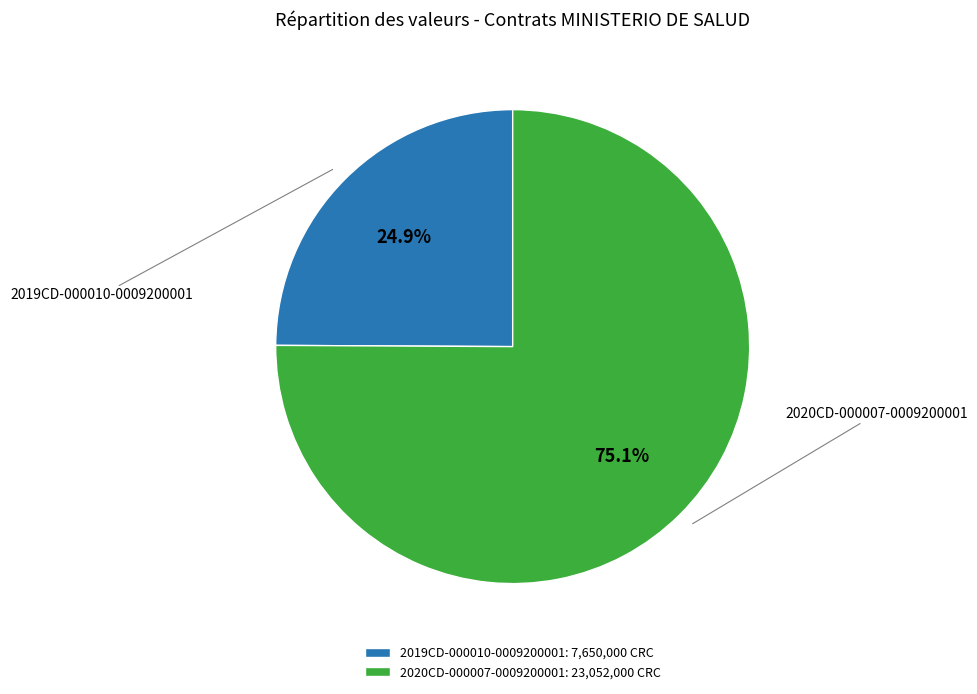

Count the number of slices in the pie.

2